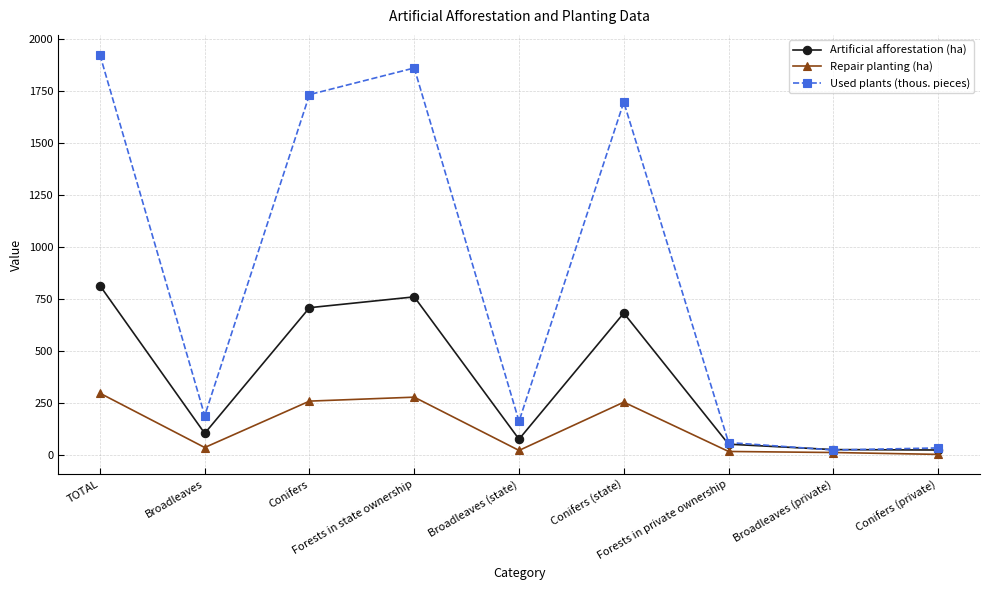

What position from the right is Conifers (private)?

1